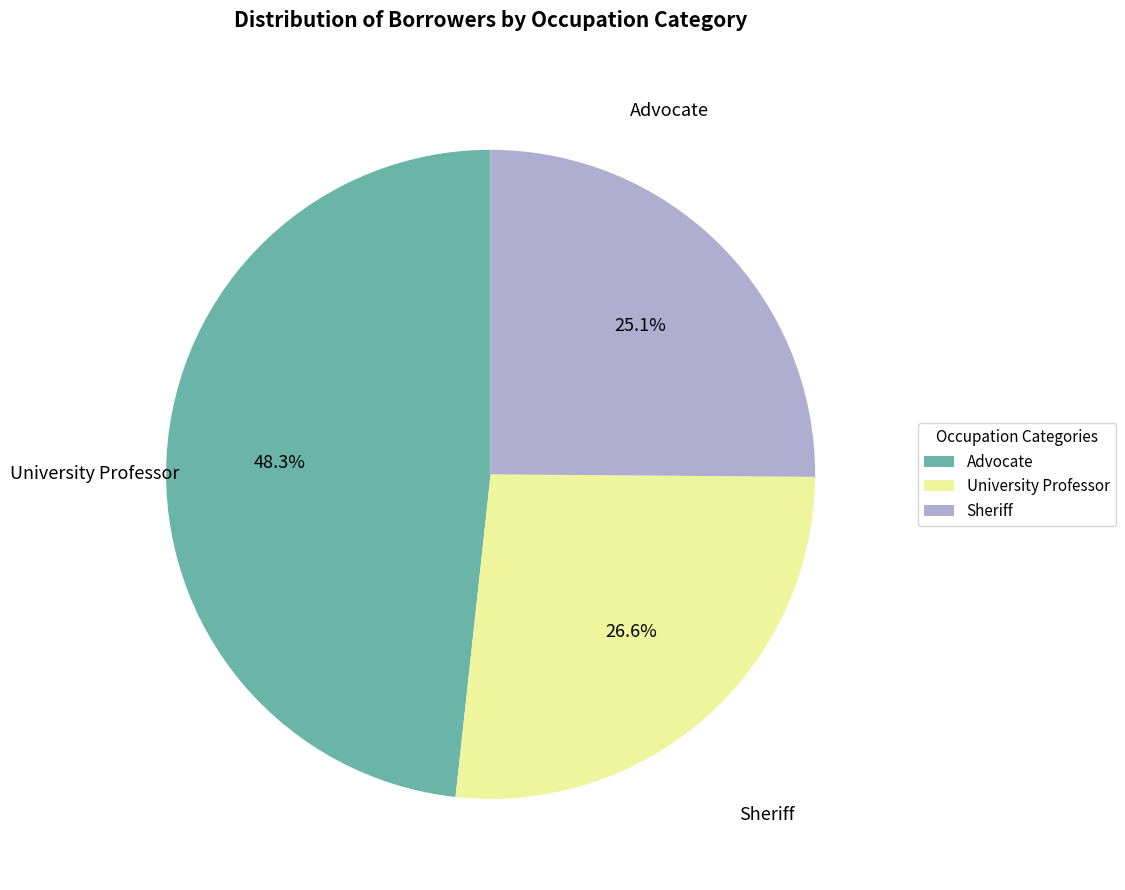

Is there any slice that represents more than half of the pie?

No